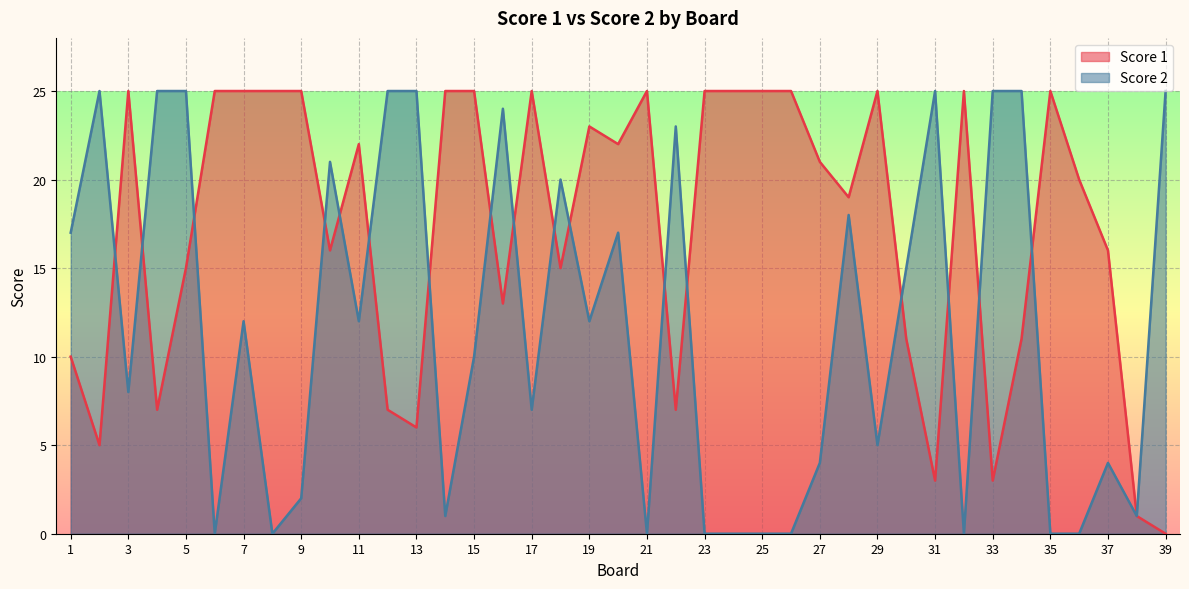

What is the value of the Score 2 point at the 19th from the left?

12